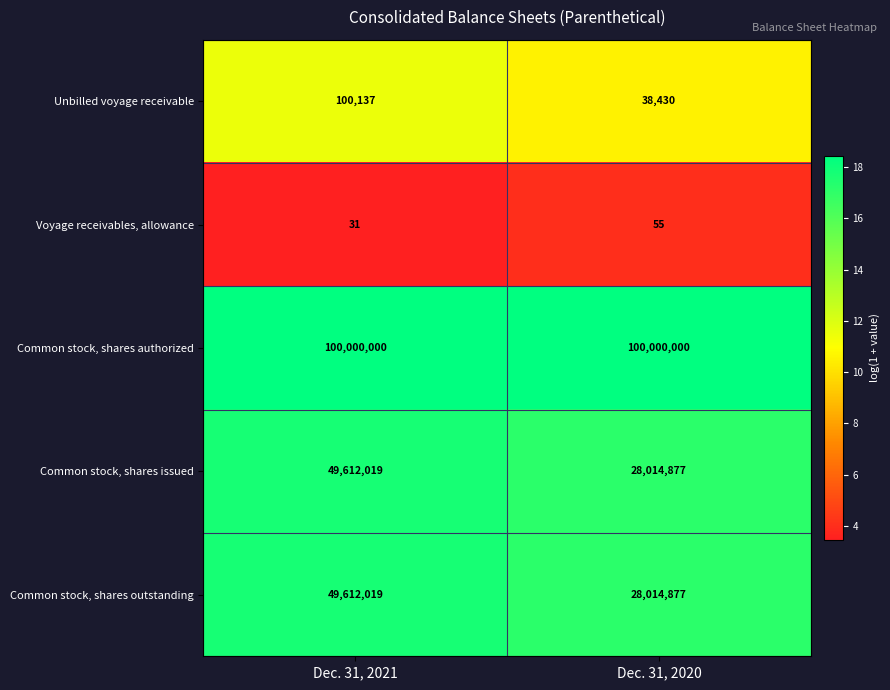

At which category is the sum across all series the highest?

Dec. 31, 2021